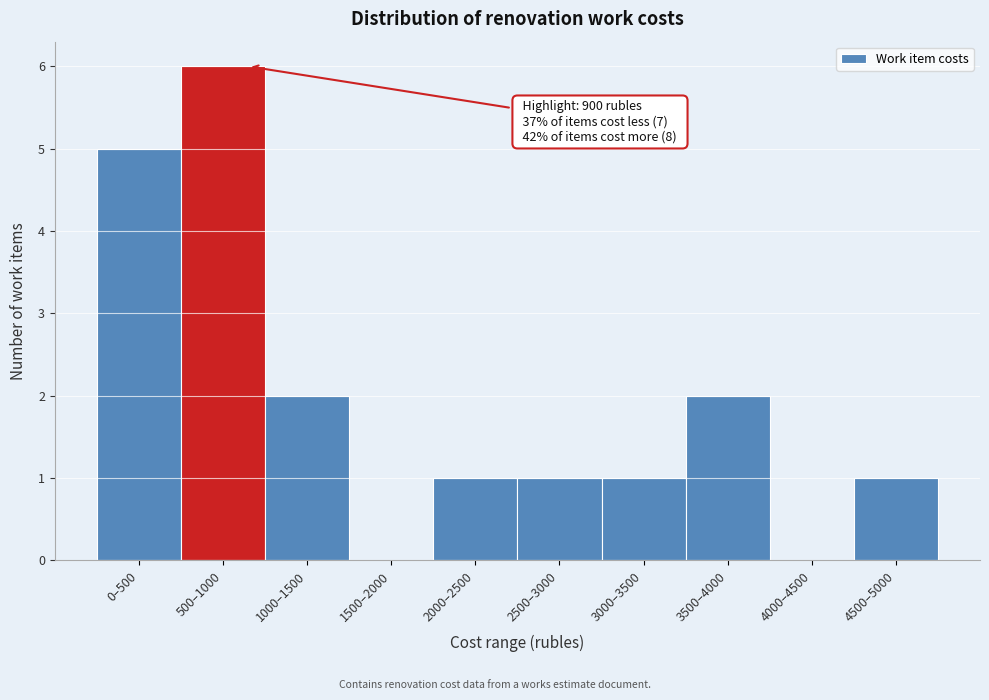

Reading right to left, transcribe all the data shown in this chart.

4500–5000=1	4000–4500=0	3500–4000=2	3000–3500=1	2500–3000=1	2000–2500=1	1500–2000=0	1000–1500=2	500–1000=6	0–500=5